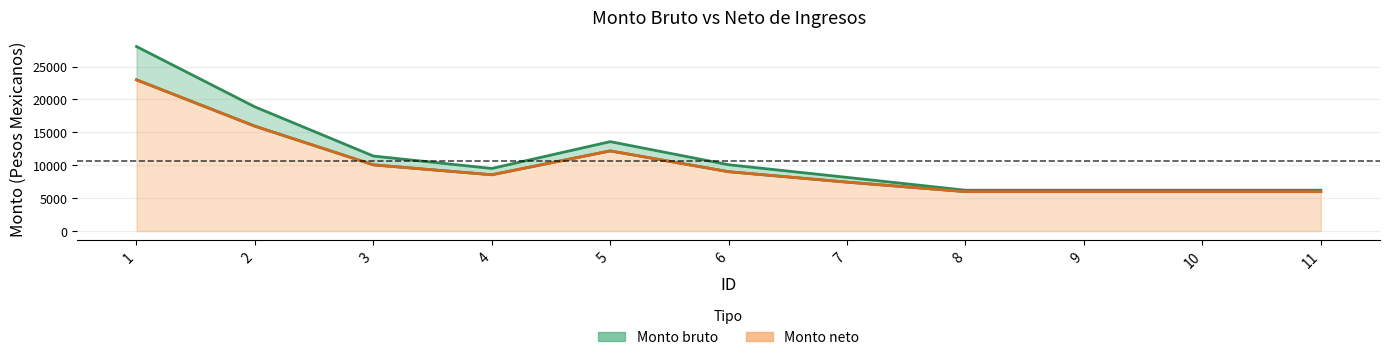

List the series in order of their peak value, lowest first.

Monto neto, Monto bruto